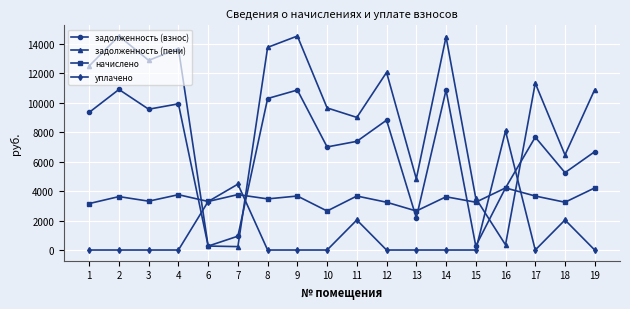

How many lines are shown in the chart?

4